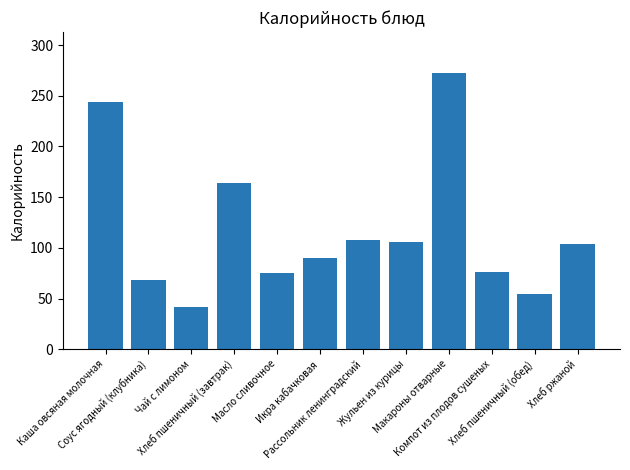

What is the value of the 4th bar from the left?

164.4